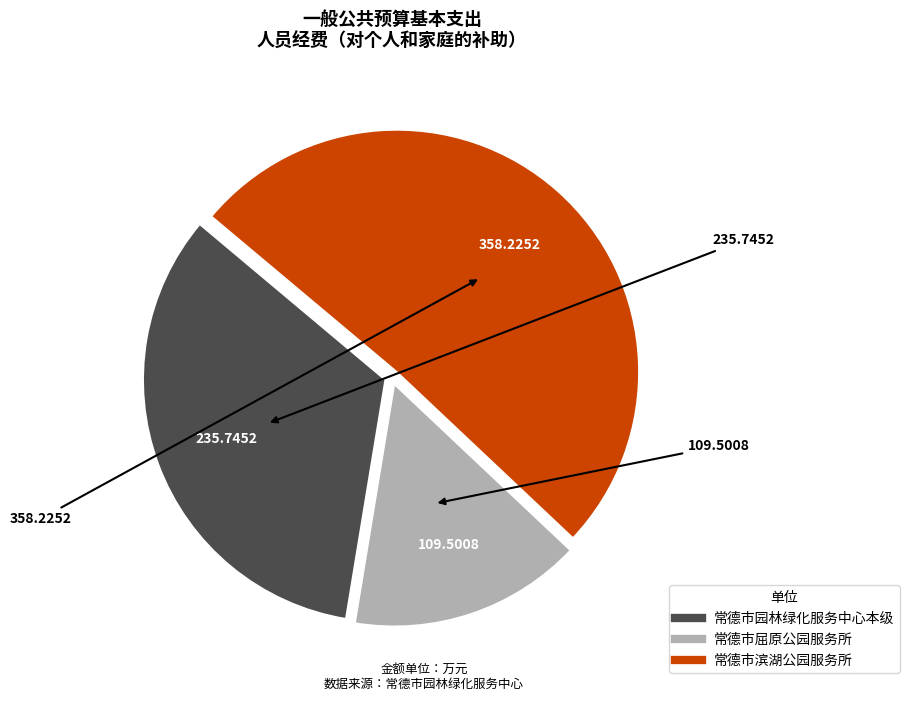

How many segments does this pie chart have?

3